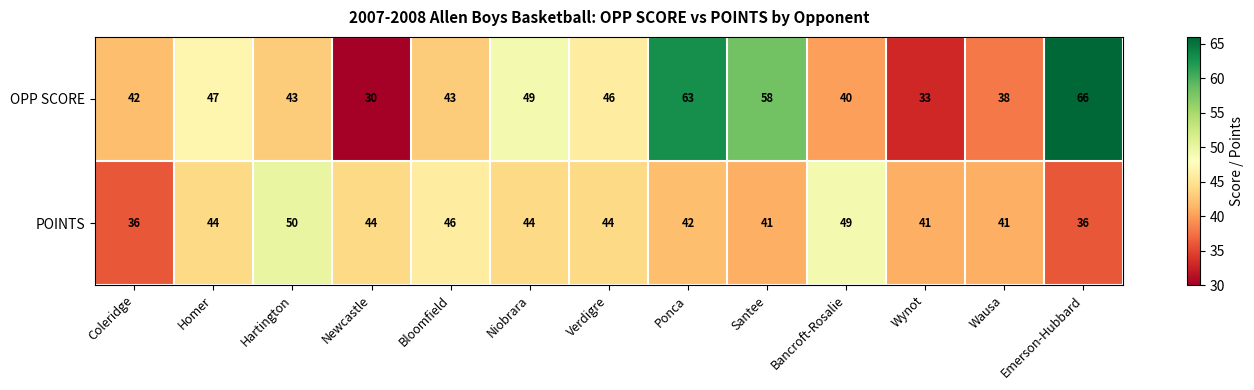

What is the greatest value displayed?

66